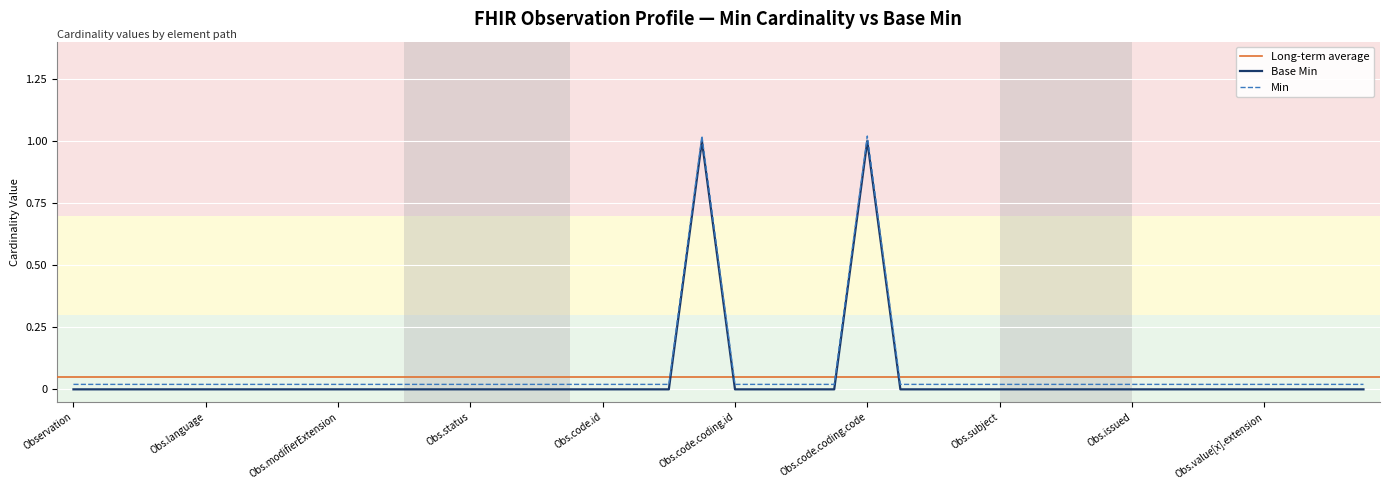

The Base Min series shows 0.4 at Obs.code.coding.id. True or false?

False